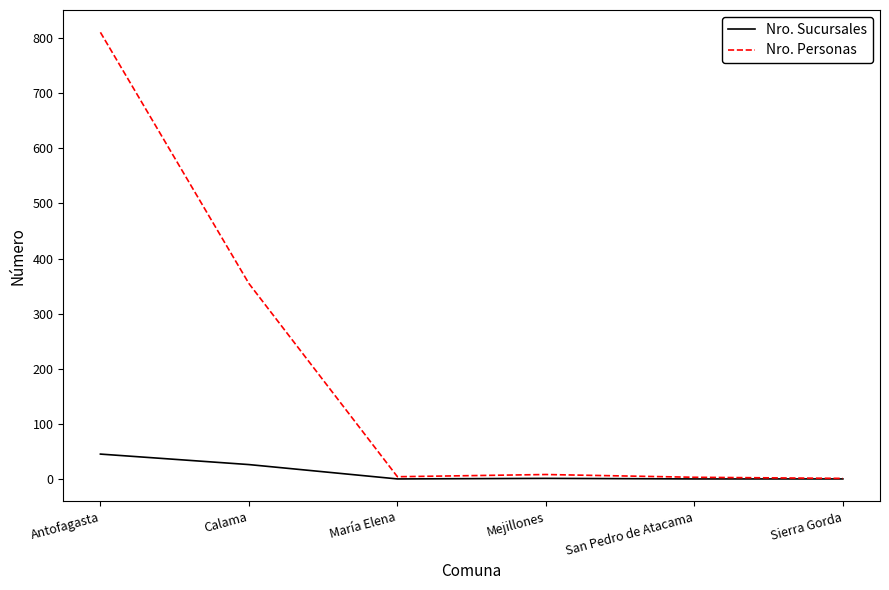

What is the total value across all series at Mejillones?

11